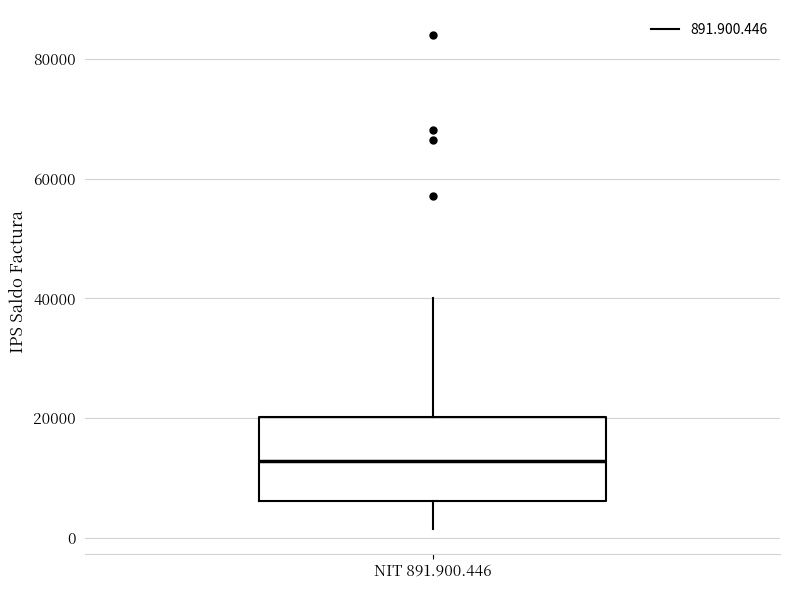

Where is the lower edge of the box for NIT 891.900.446 on the y-axis? The values are not printed on the chart, so give them approximately, as read against the axis.

6000